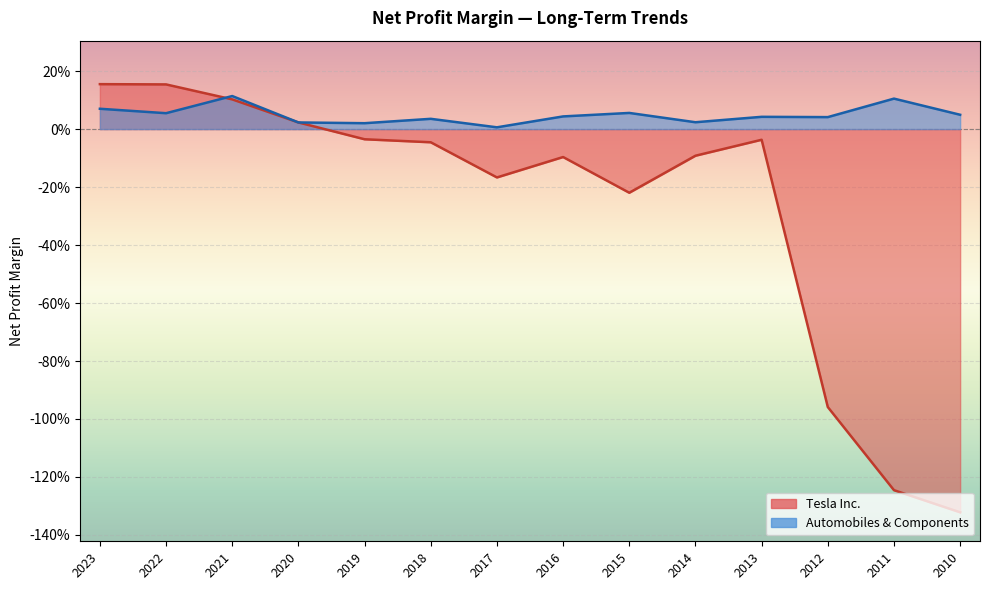

At which label is Automobiles & Components closest to 0?

2017